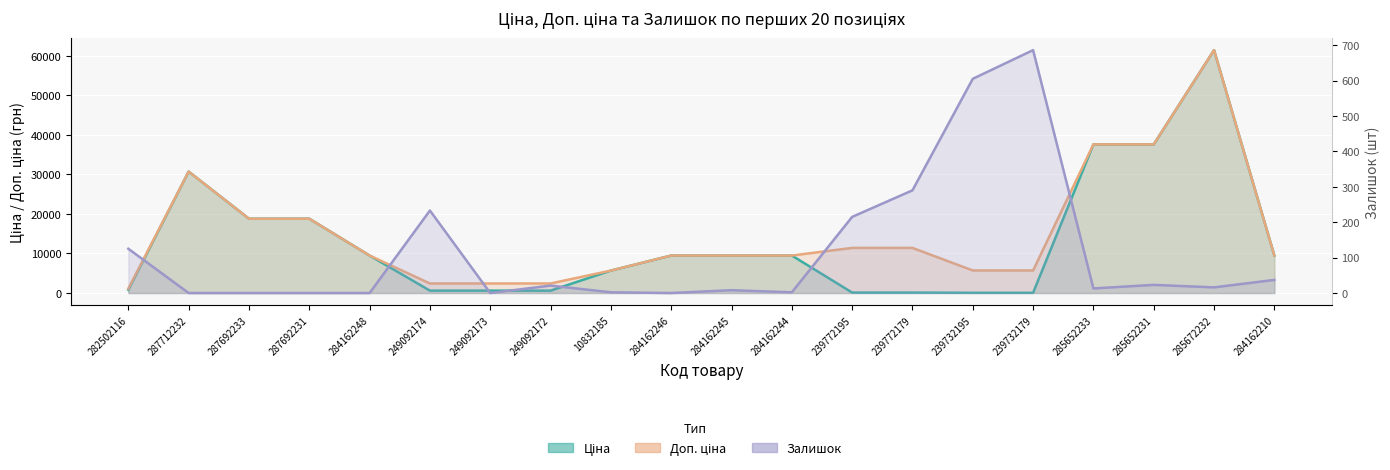

Rank the series at 285652233 from highest to lowest value.

Ціна, Доп. ціна, Залишок